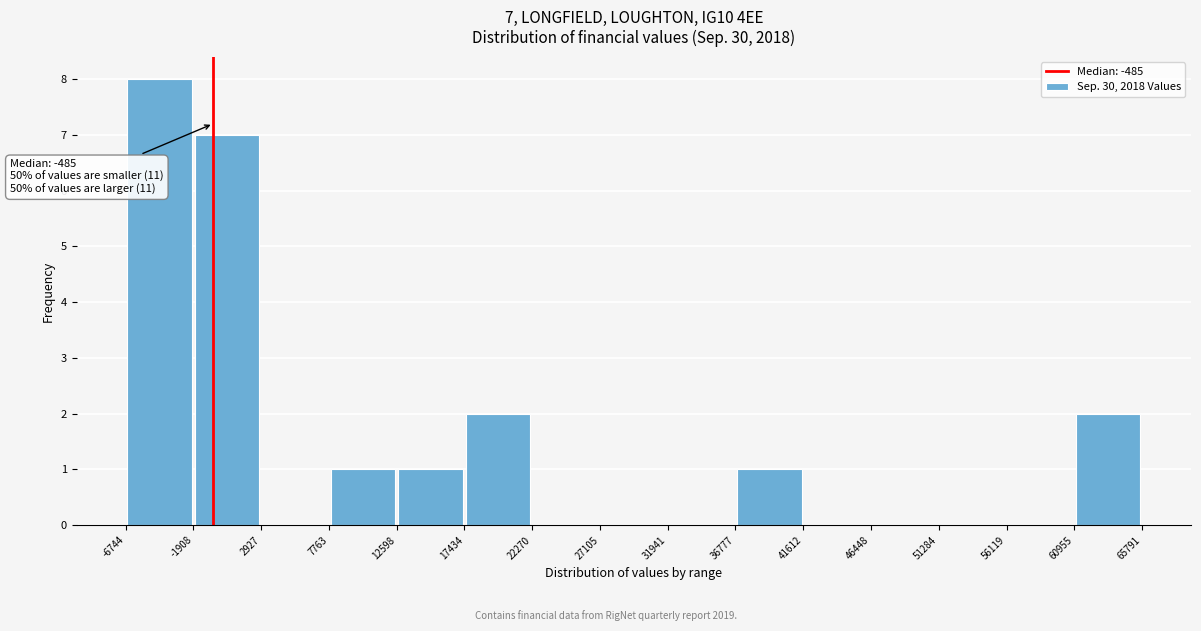

Over which range of the x-axis is the bar tallest?

-6744 to -1908